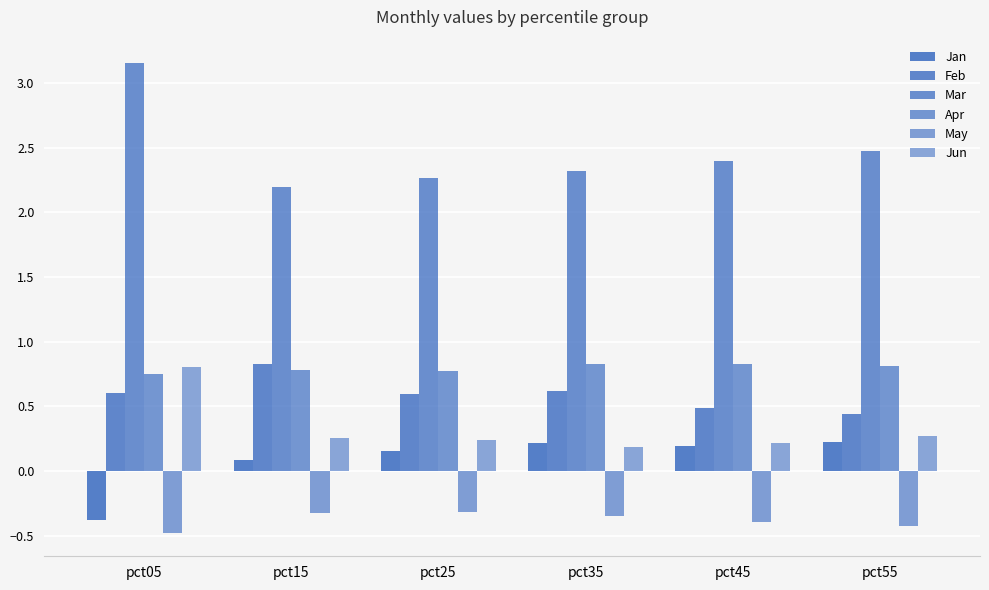

Is it true that Feb equals 0.6 at pct05?

True